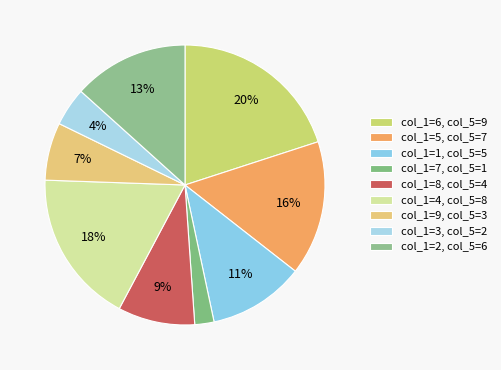

Is there any slice that represents more than half of the pie?

No